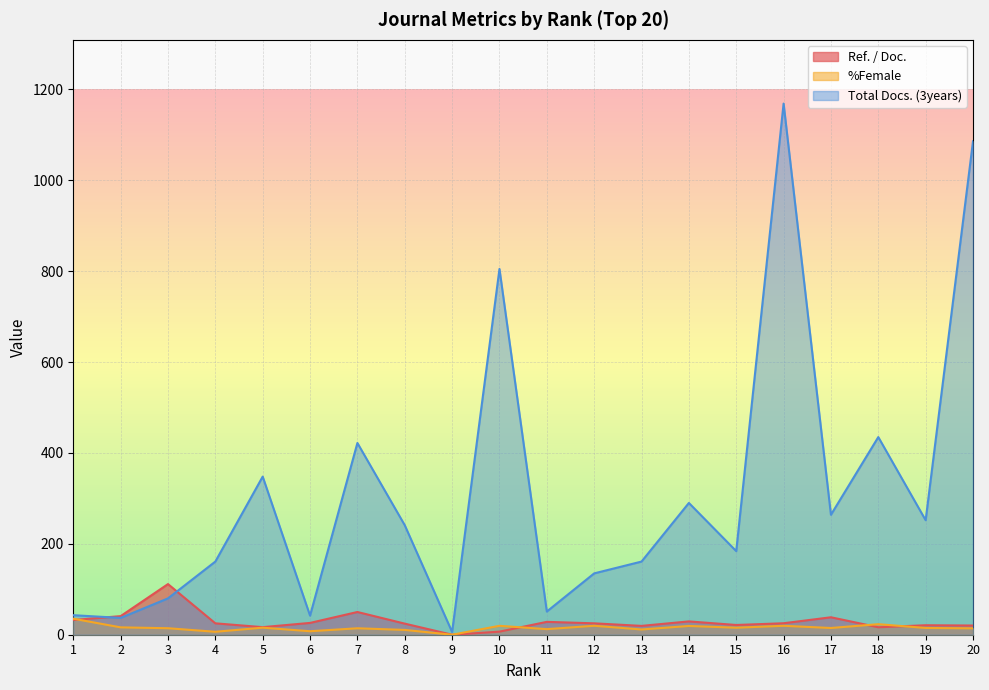

Which category has the highest value in the %Female series?

1